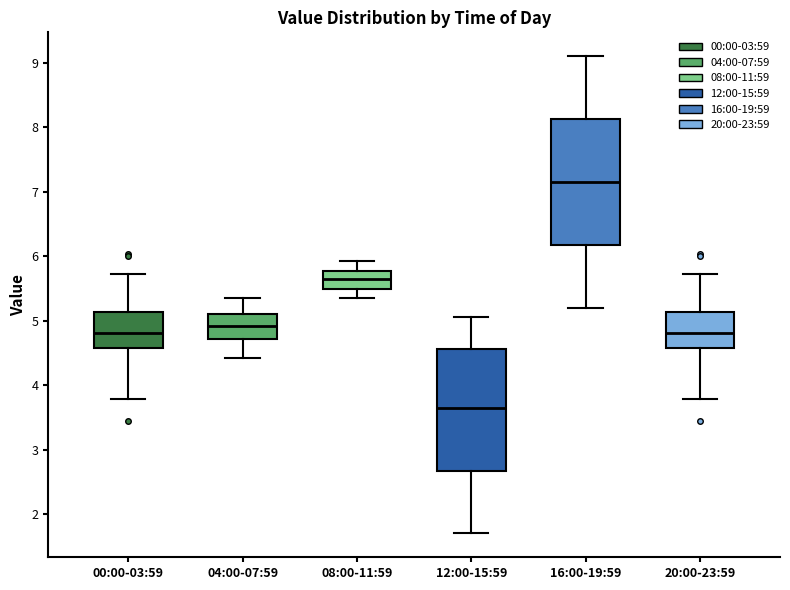

Reading left to right, read every box against the y-axis: the position of its median line, the range the box covers, and the ends of its whiskers. The values are not printed on the chart, so give them approximately, as read against the axis.

00:00-03:59: median 4.8, box 4.6 to 5.1, whiskers 3.8 to 5.7
04:00-07:59: median 4.9, box 4.7 to 5.1, whiskers 4.4 to 5.4
08:00-11:59: median 5.6, box 5.5 to 5.8, whiskers 5.4 to 5.9
12:00-15:59: median 3.7, box 2.7 to 4.6, whiskers 1.7 to 5.1
16:00-19:59: median 7.2, box 6.2 to 8.1, whiskers 5.2 to 9.1
20:00-23:59: median 4.8, box 4.6 to 5.1, whiskers 3.8 to 5.7